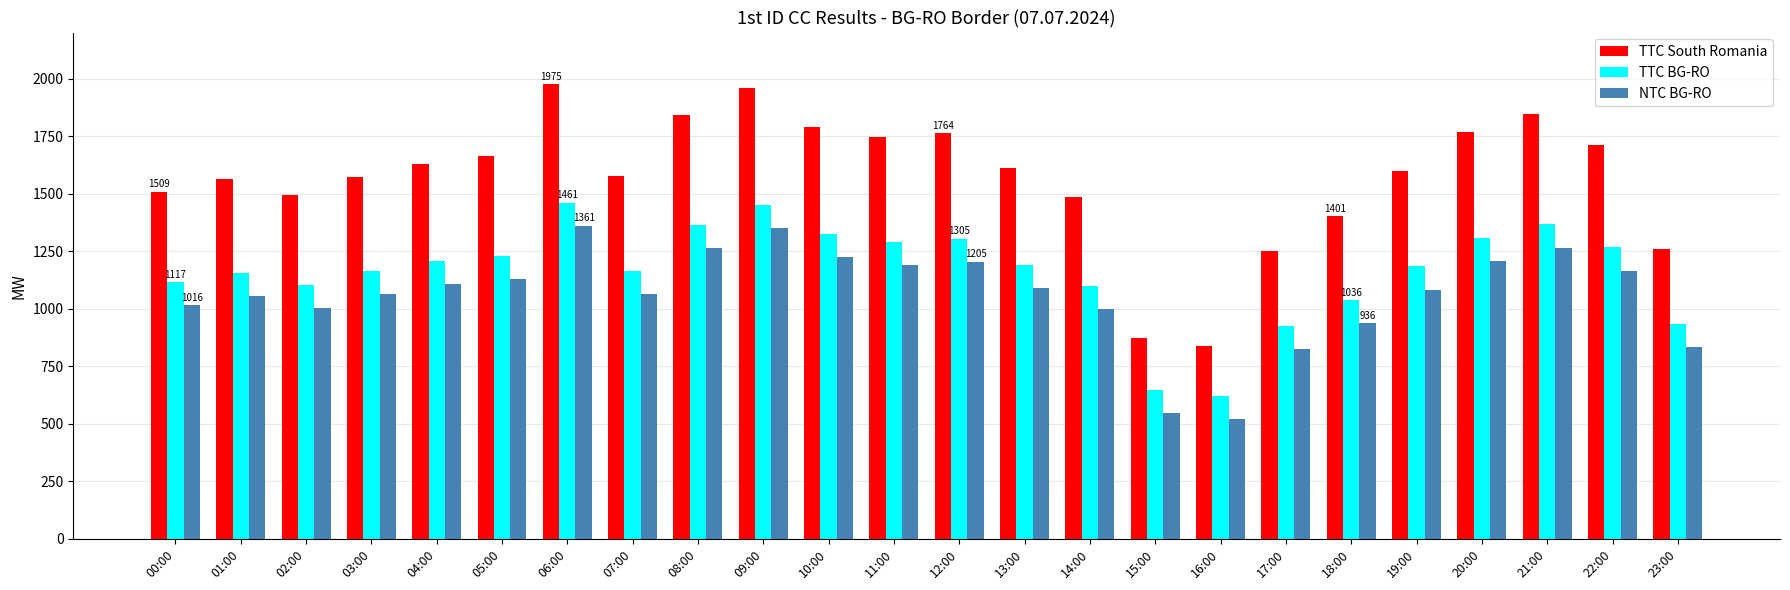

What is the sum of all TTC BG-RO values?

27918